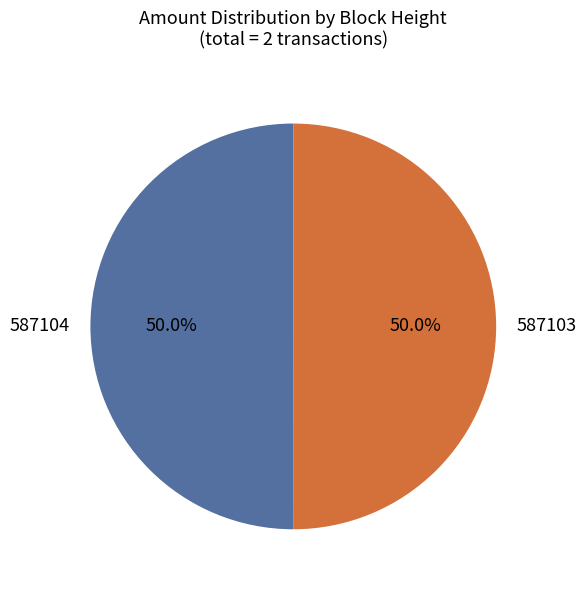

Is it true that 587103 is 50% of the pie?

True